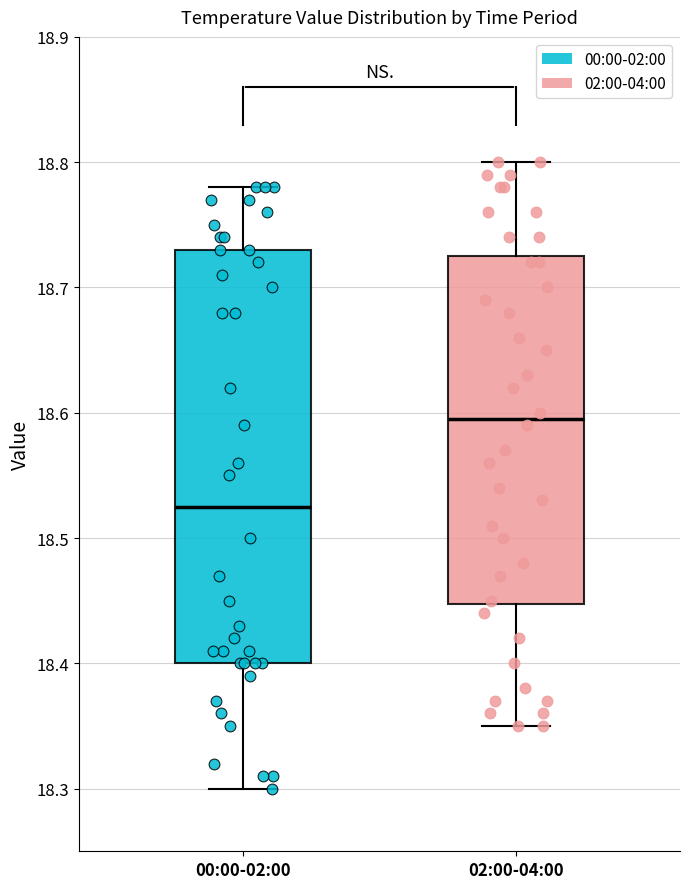

Which box's median line is the lowest?

00:00-02:00